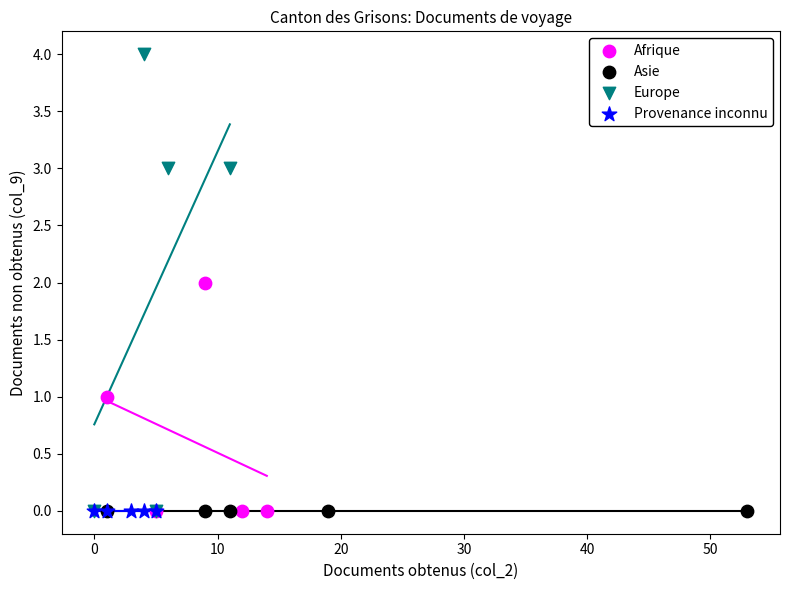

Which series contains the highest Y value?

Europe